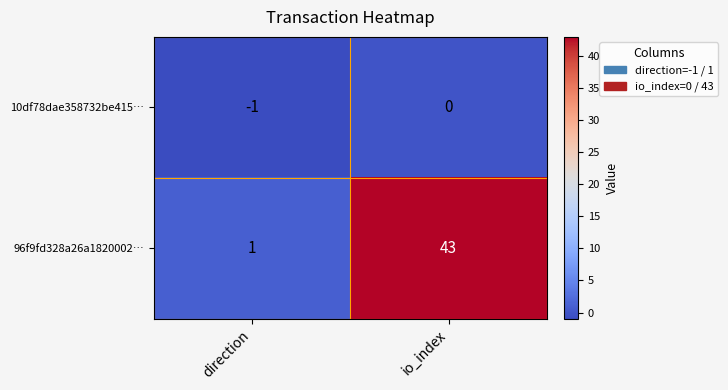

List the series in order of their overall mean, lowest first.

10df78dae358732be415…, 96f9fd328a26a1820002…